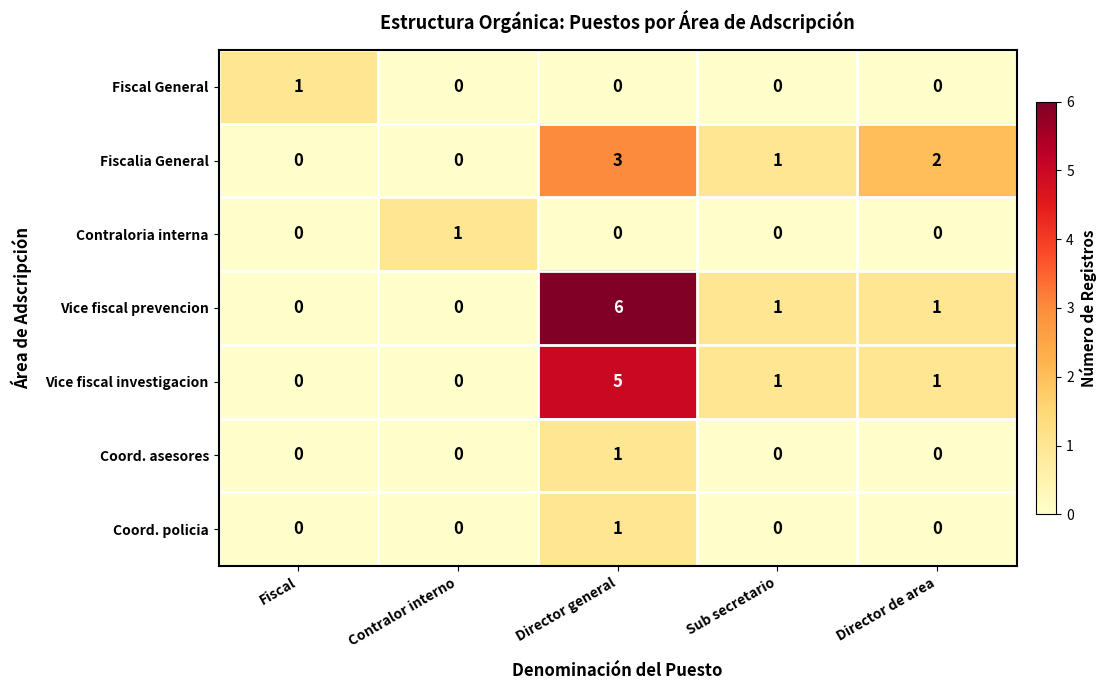

At which category is the sum across all series the highest?

Director general